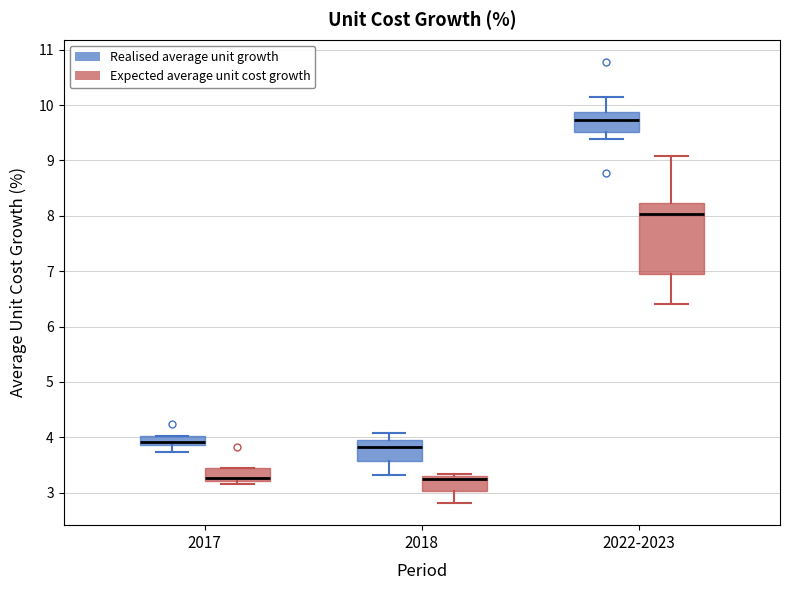

Which box is the tallest, from its lower edge to its upper edge?

2022-2023 (Expected average unit cost growth)